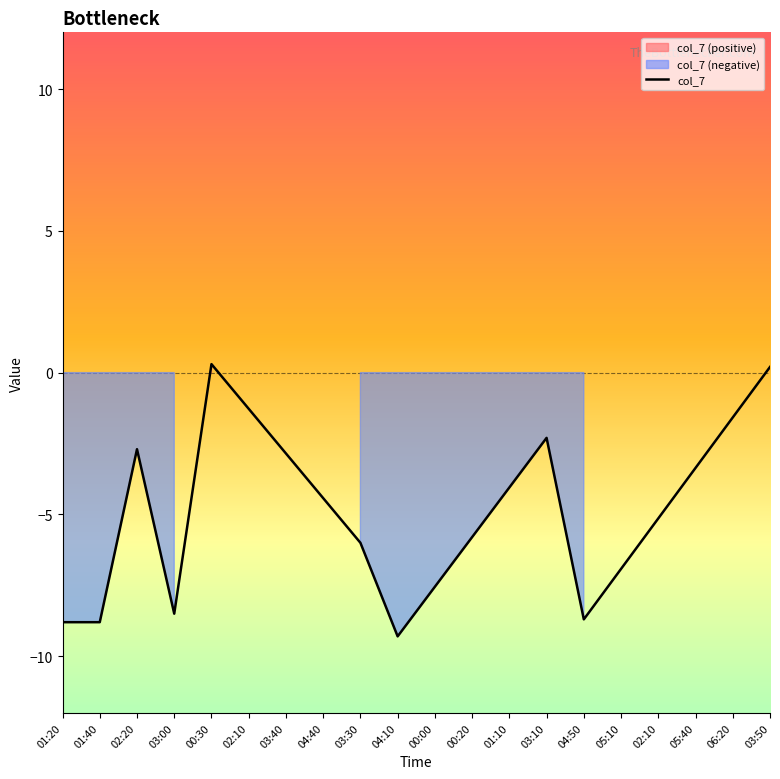

At which label does col_7 reach its minimum?

04:10